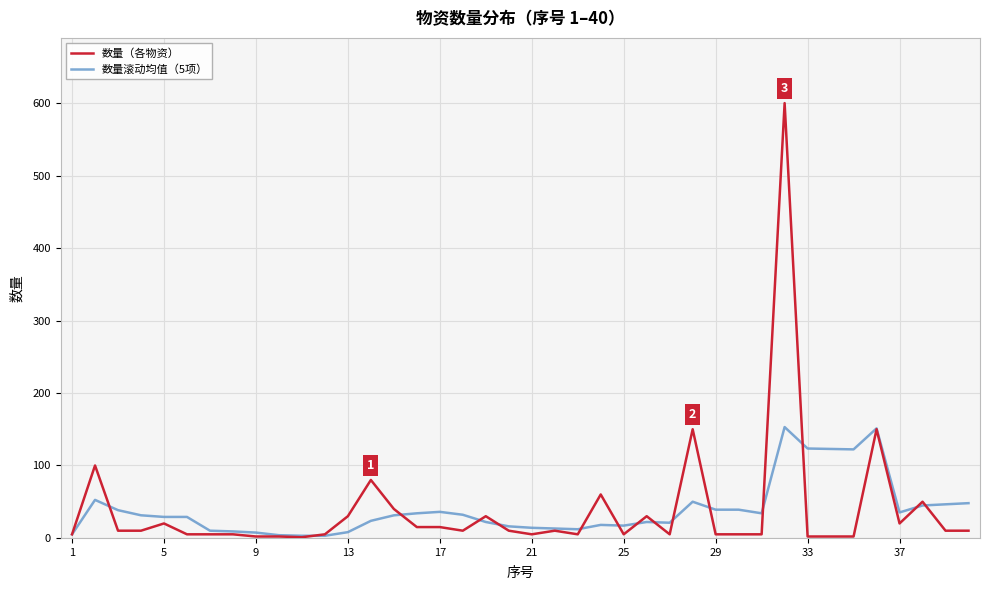

List the series in order of their peak value, lowest first.

数量滚动均值（5项）, 数量（各物资）